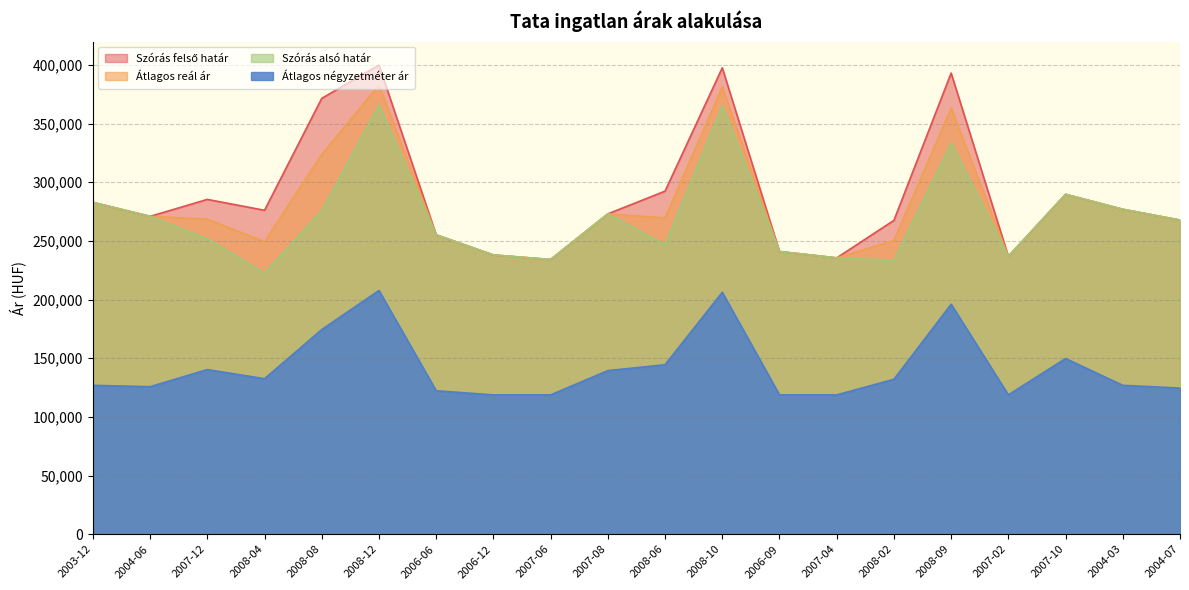

How many values in the Szórás felső határ series are below 276066?

10